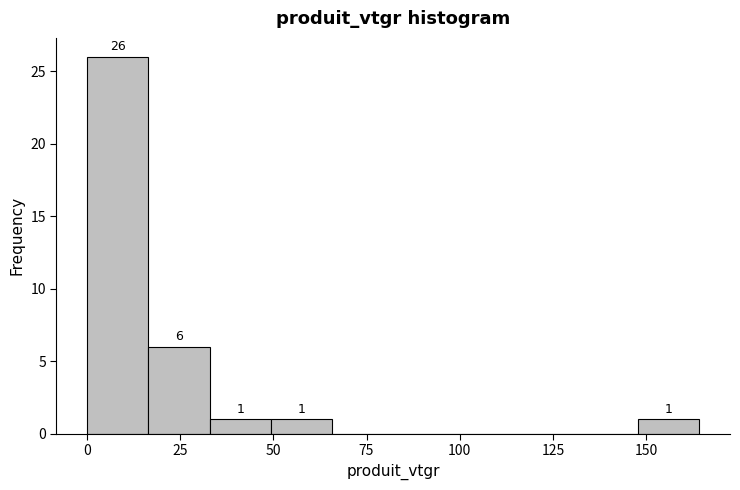

Around what value on the x-axis is the tallest bar? Give the approximate position of its centre, as read against the axis.

10